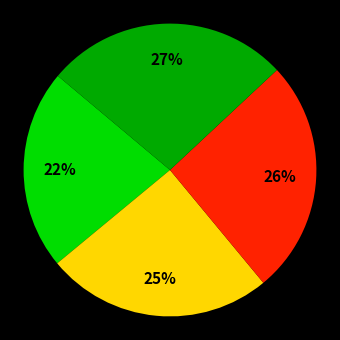

To the nearest percent, what is the average slice percentage?

25%